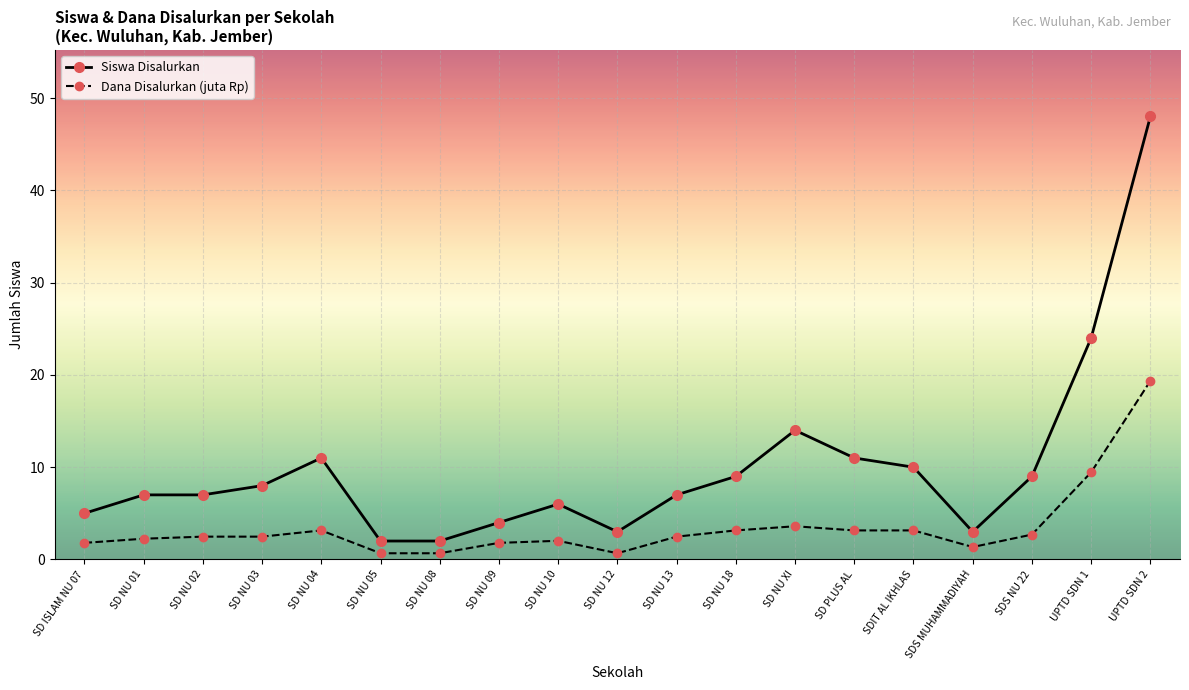

Count the number of data series in this chart.

2